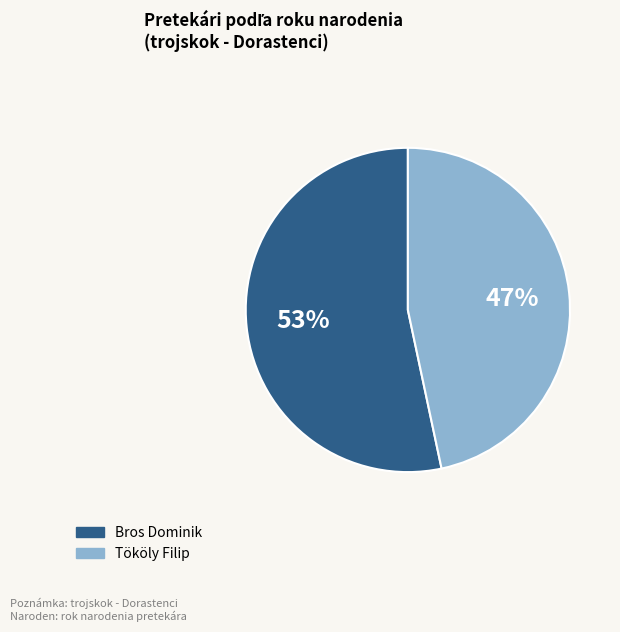

Count the number of slices in the pie.

2